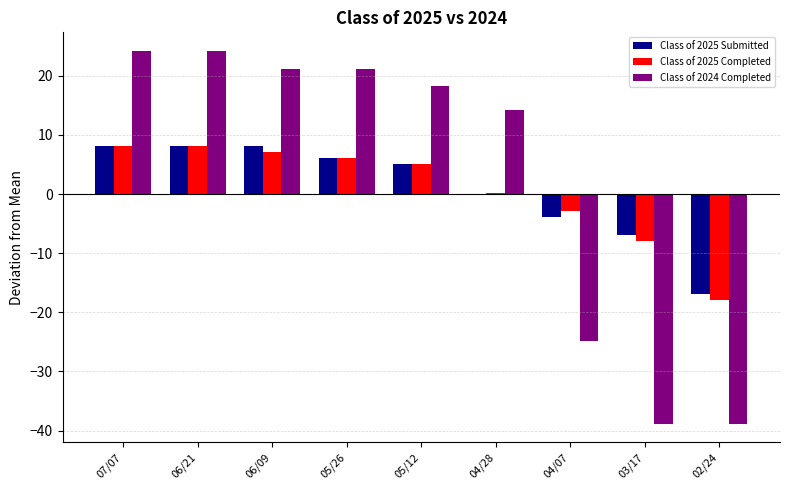

The value of Class of 2025 Completed at 07/07 is 8.1. True or false?

True